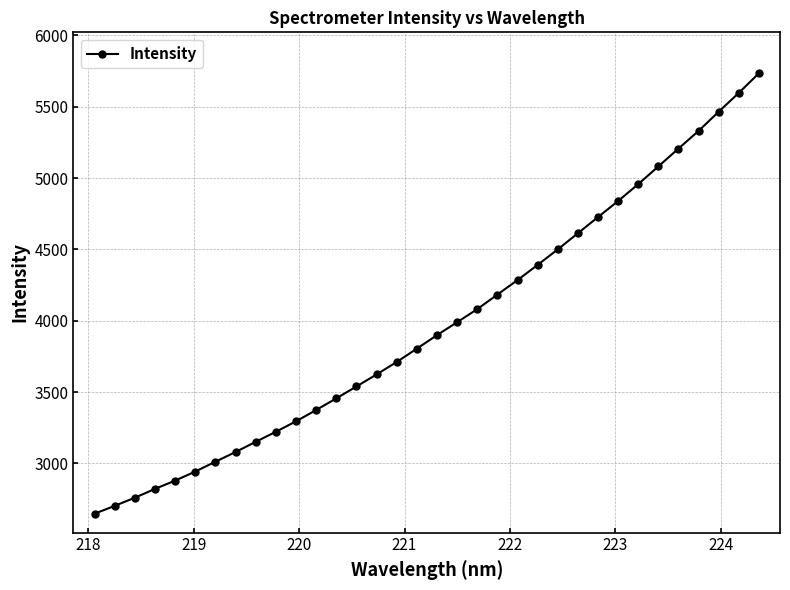

What is the value of the 15th point from the left?

3623.8